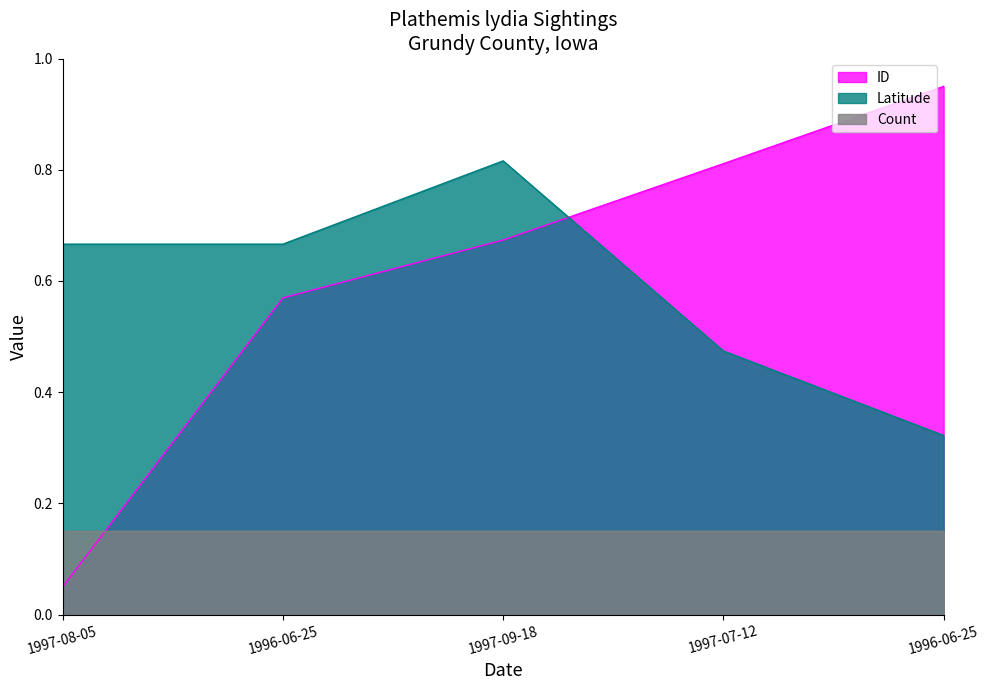

Which series has the largest range (max minus min)?

ID